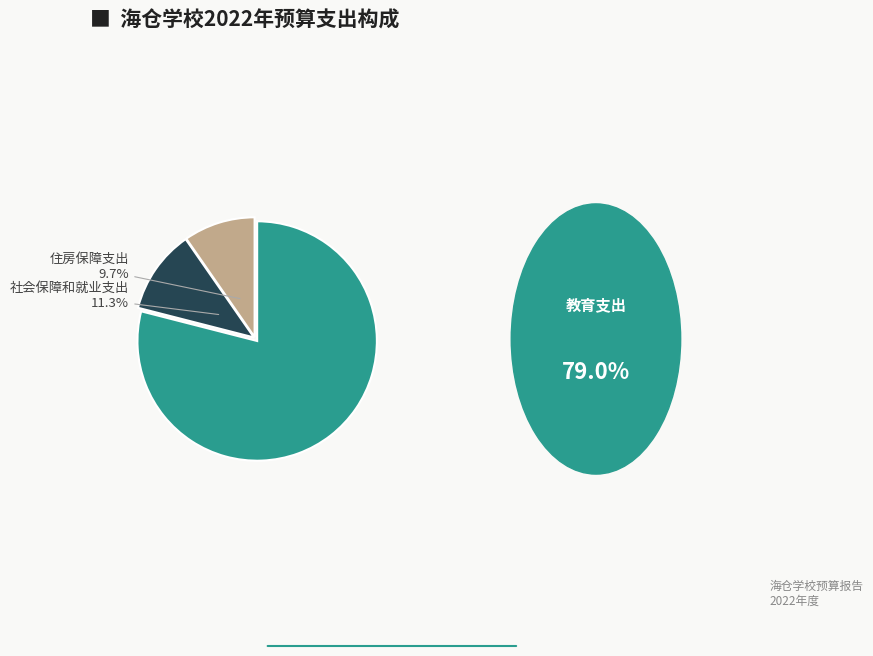

Does any single category account for the majority?

Yes